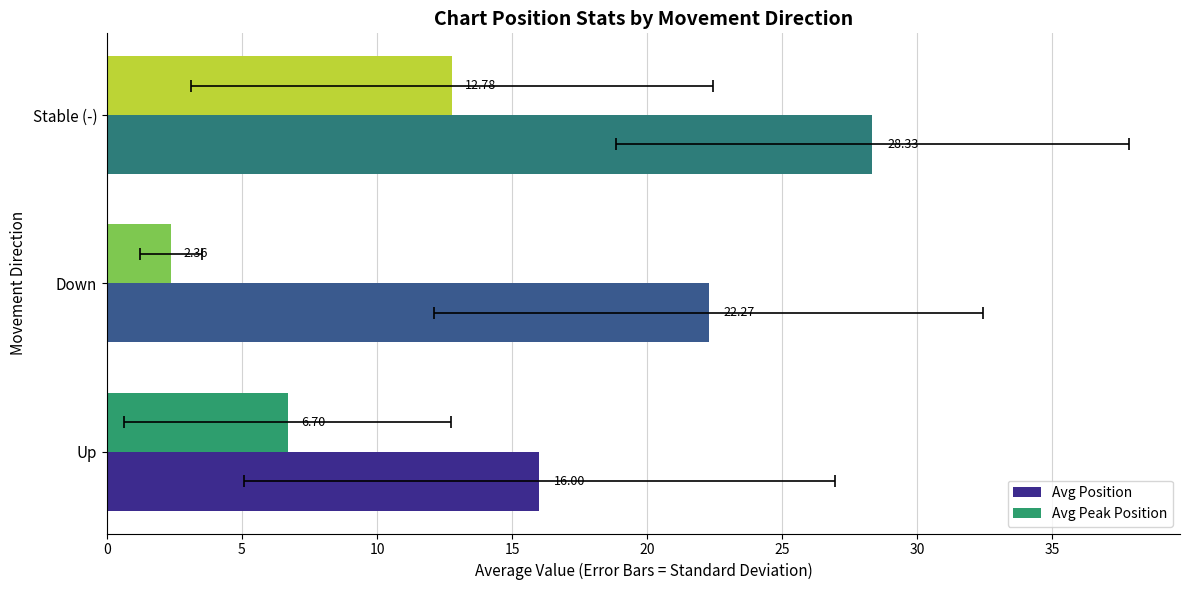

Rank the series by their maximum value, from lowest to highest.

Avg Peak Position, Avg Position